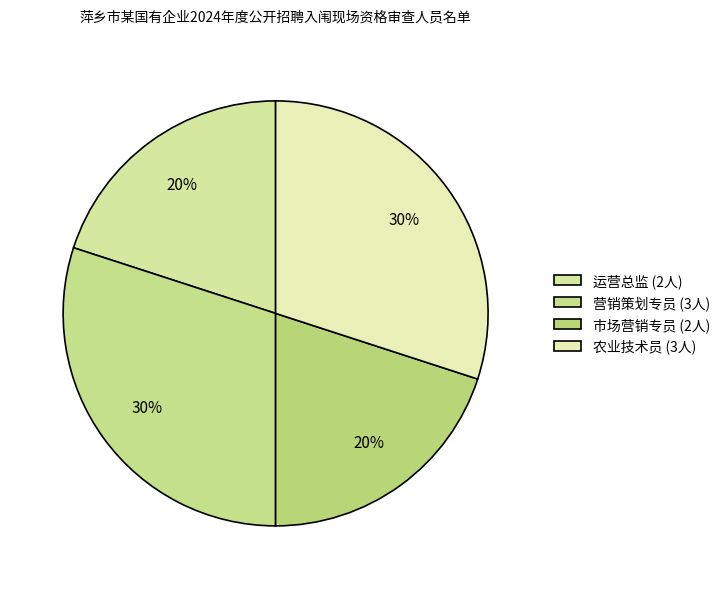

What percentage is the 营销策划专员 slice, to the nearest percent?

30%